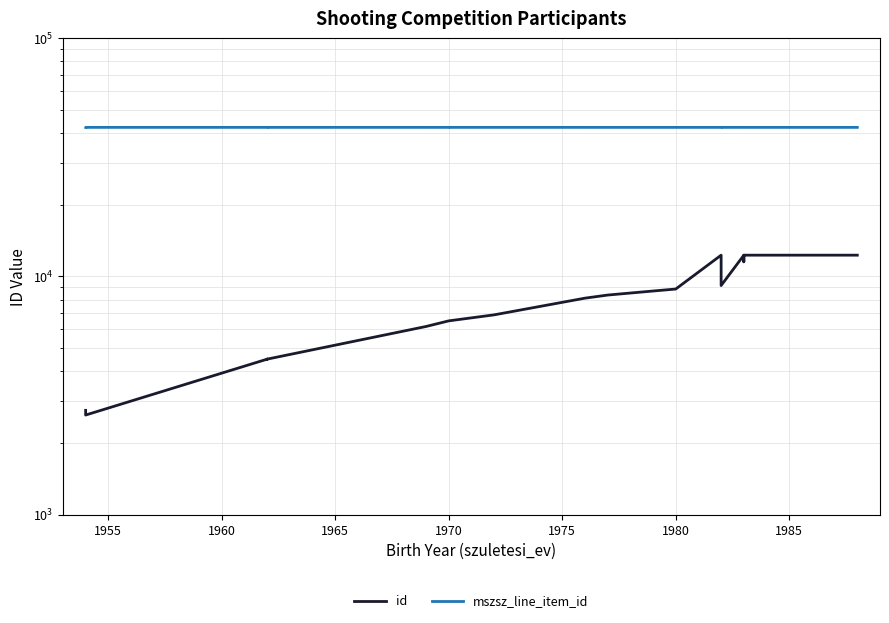

How many values in the id series are below 8106?

10